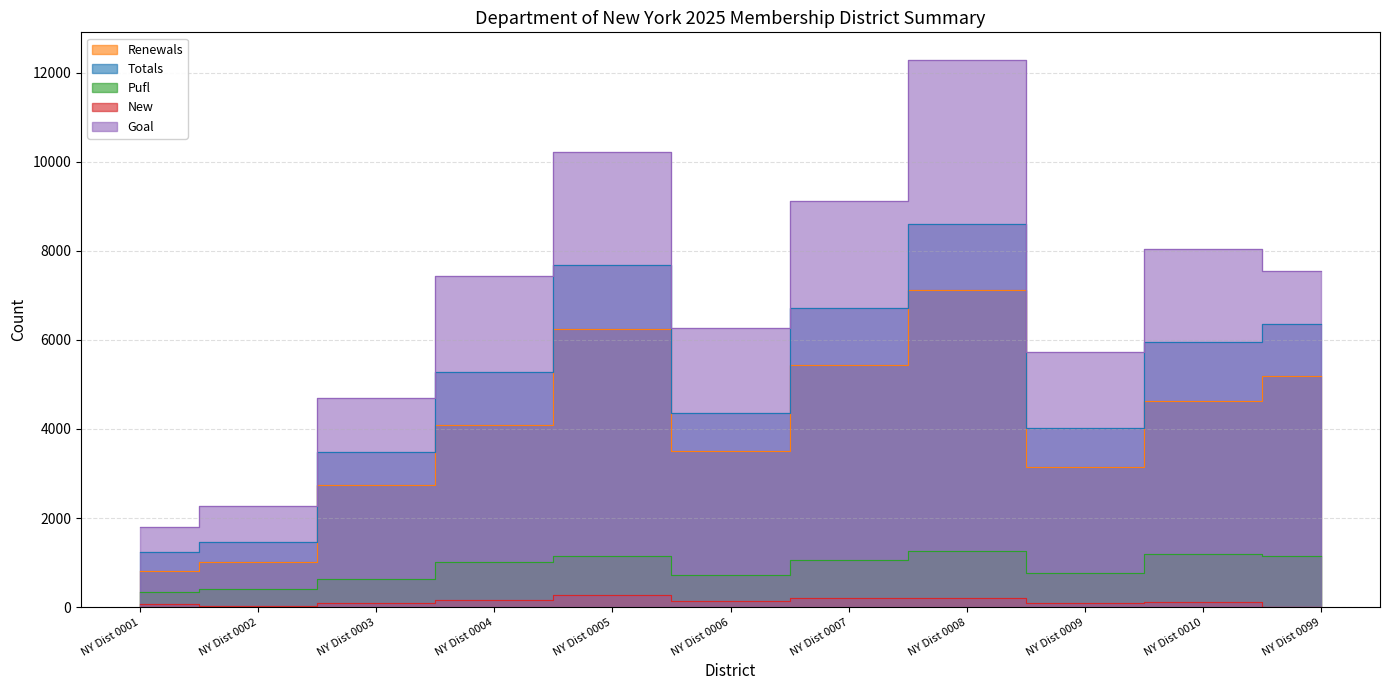

At which label does New reach its peak?

NY Dist 0005